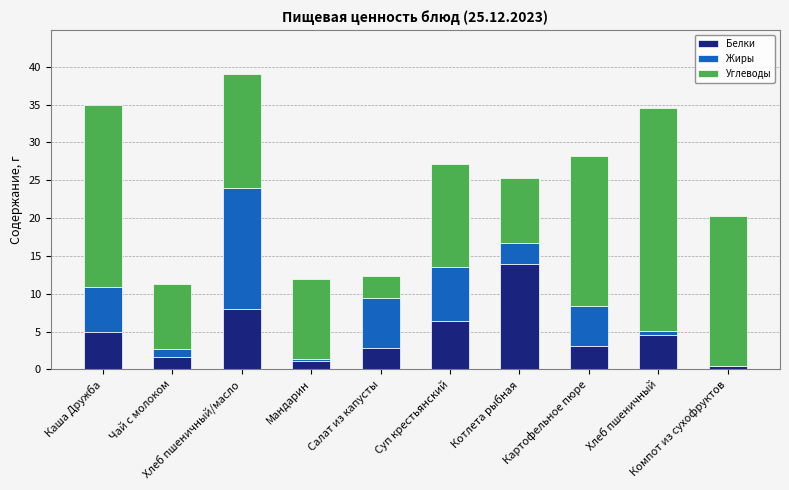

What is the highest value of the Белки series?

14.0